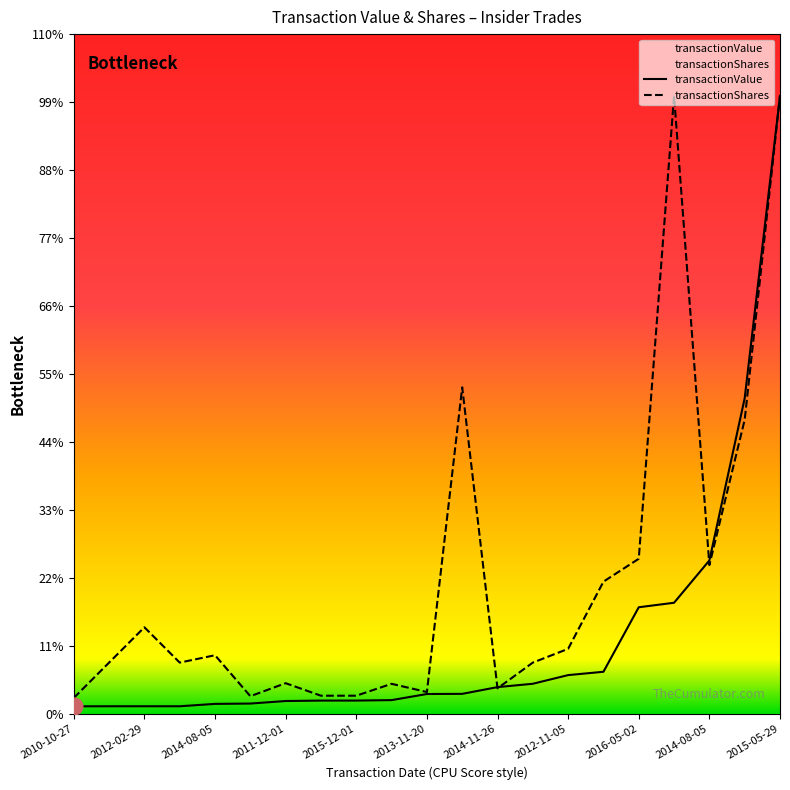

What is the average value of the transactionShares series?

2644626.2